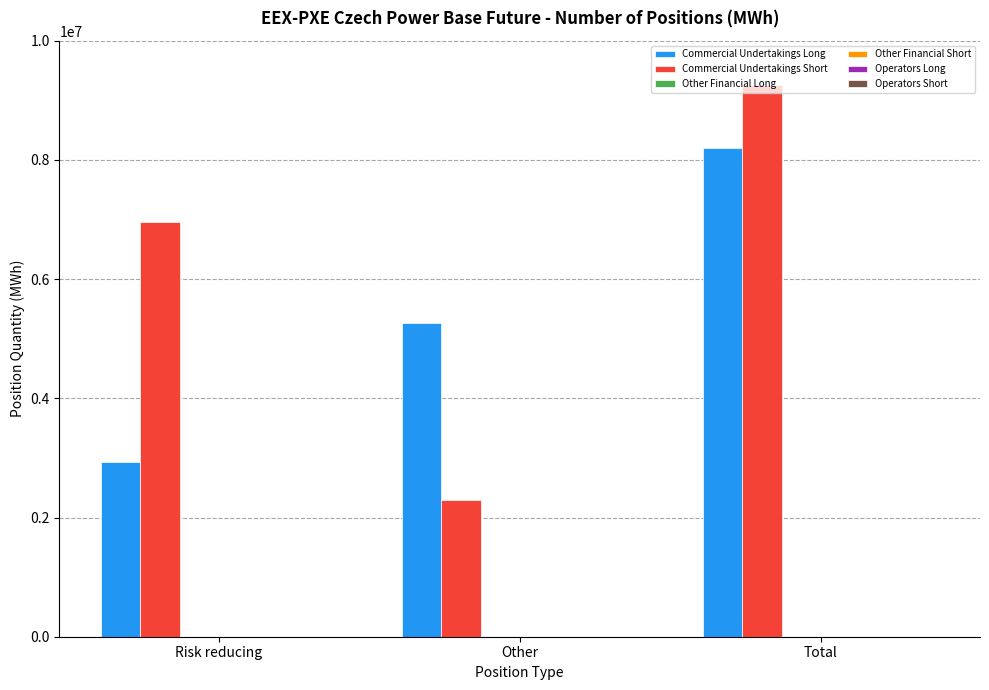

Rank the series by their maximum value, from lowest to highest.

Commercial Undertakings Long, Commercial Undertakings Short